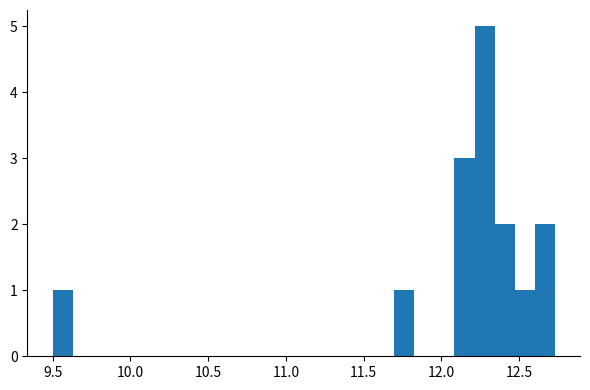

Read against the x-axis, roughly where is the centre of the tallest bar?

12.30